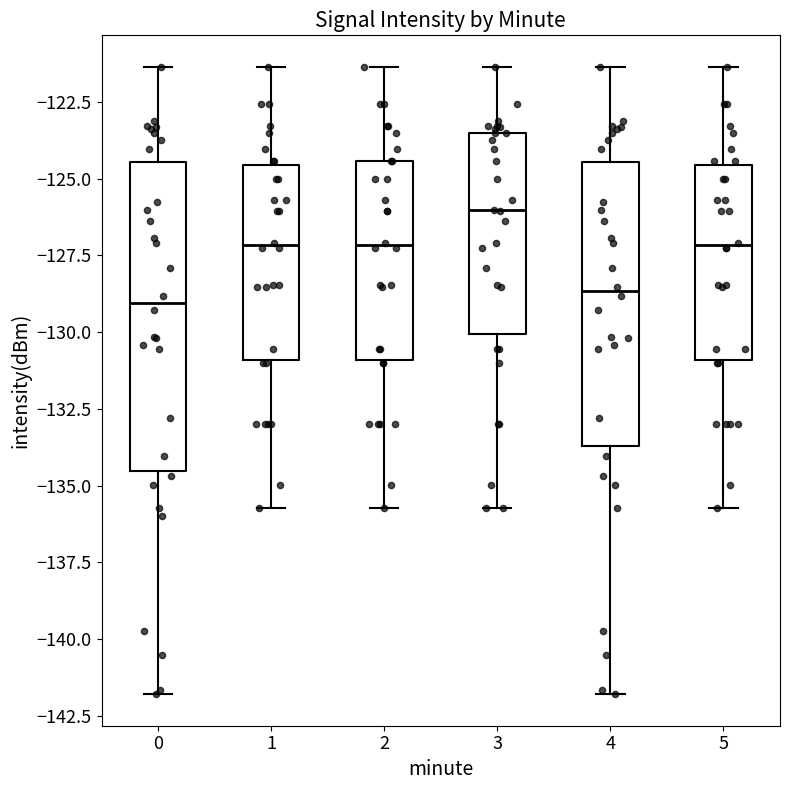

Where does the median line of the box at x = 4 sit on the y-axis? The values are not printed on the chart, so give them approximately, as read against the axis.

-128.5